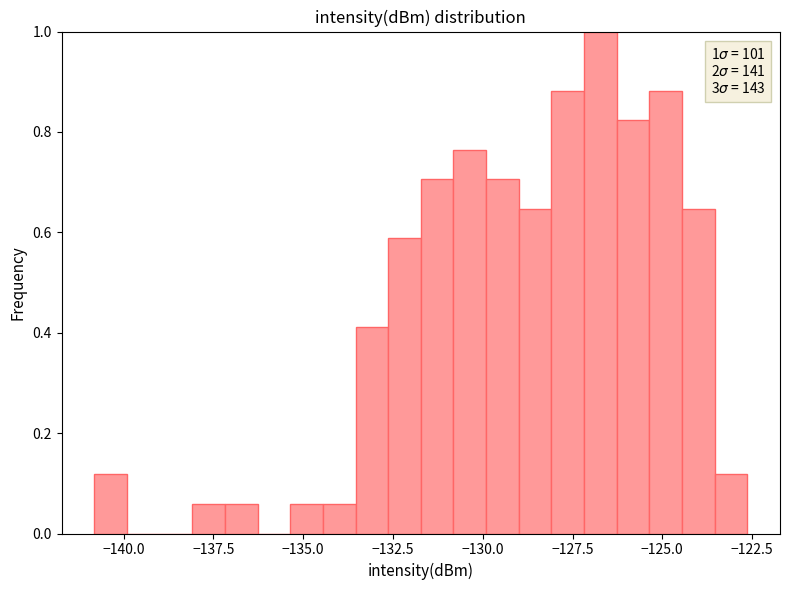

Read against the x-axis, roughly where is the centre of the tallest bar?

-126.5